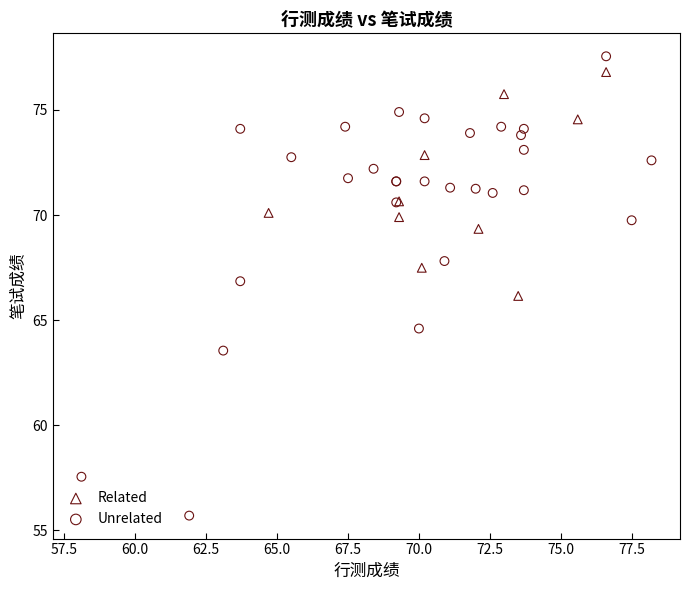

Which series has the widest spread of Y values?

Unrelated